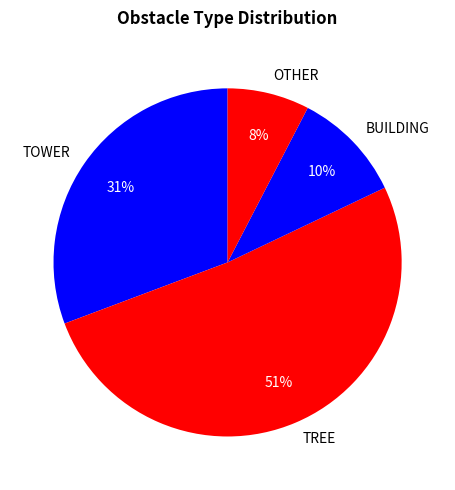

Is there any slice that represents more than half of the pie?

Yes